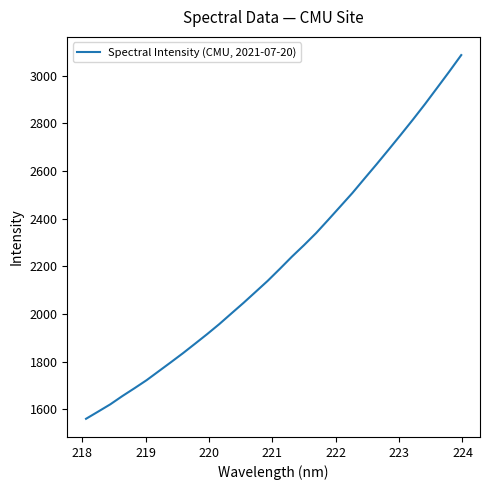

What is the difference between the maximum and minimum values?

1525.2